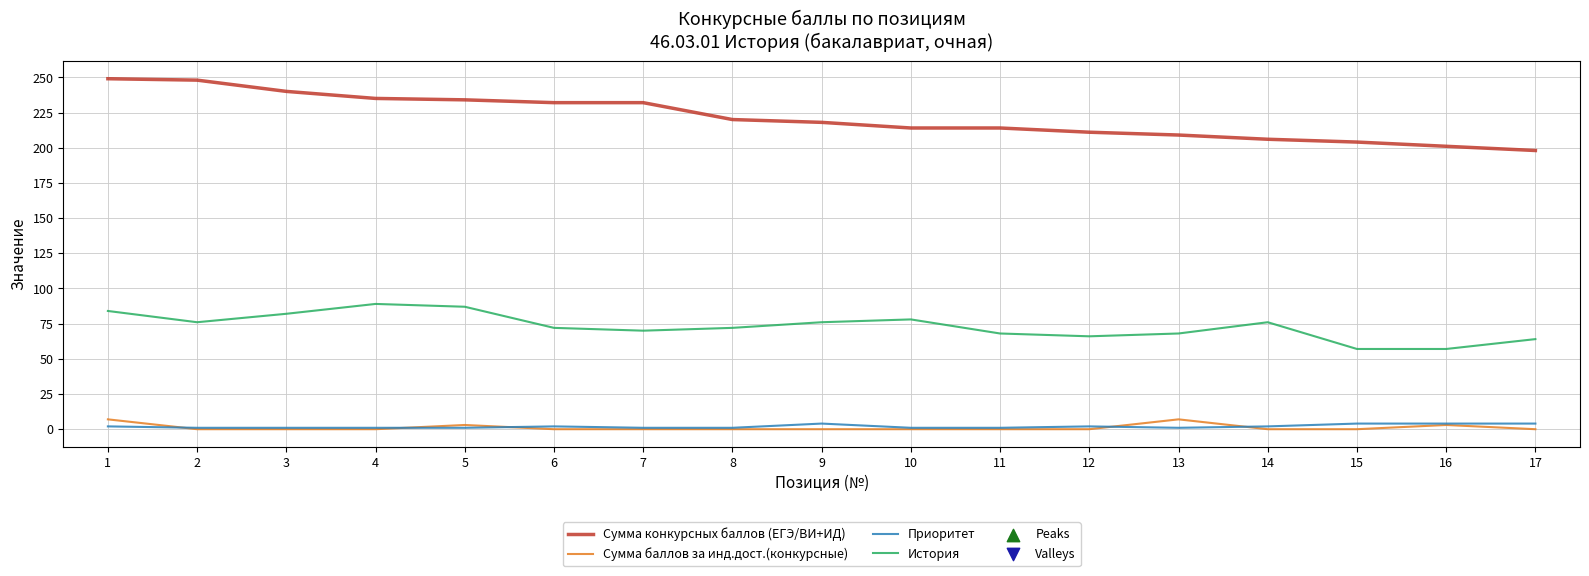

Is the value of Сумма конкурсных баллов (ЕГЭ/ВИ+ИД) at 12 greater than the value of История at 13?

Yes